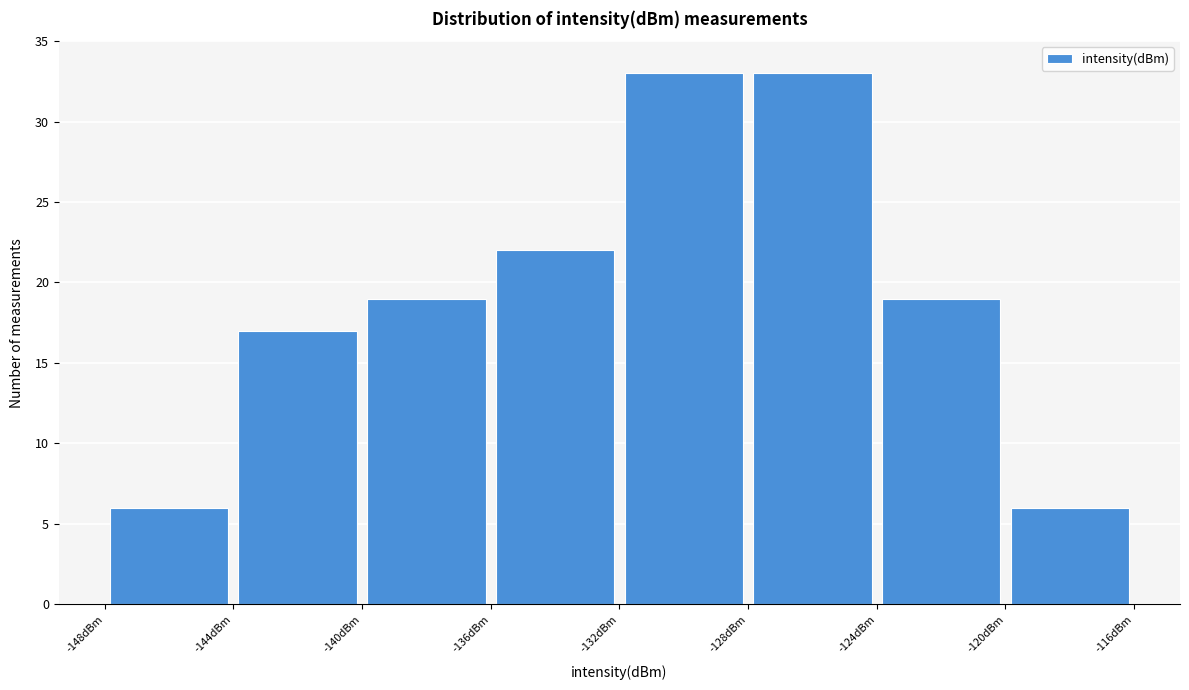

Reading left to right, transcribe this chart: for each bar, give the range it covers on the x-axis and its height. The values are not printed on the chart, so give them approximately, as read against the axis.

-148 to -144: 6
-144 to -140: 17
-140 to -136: 19
-136 to -132: 22
-132 to -128: 33
-128 to -124: 33
-124 to -120: 19
-120 to -116: 6